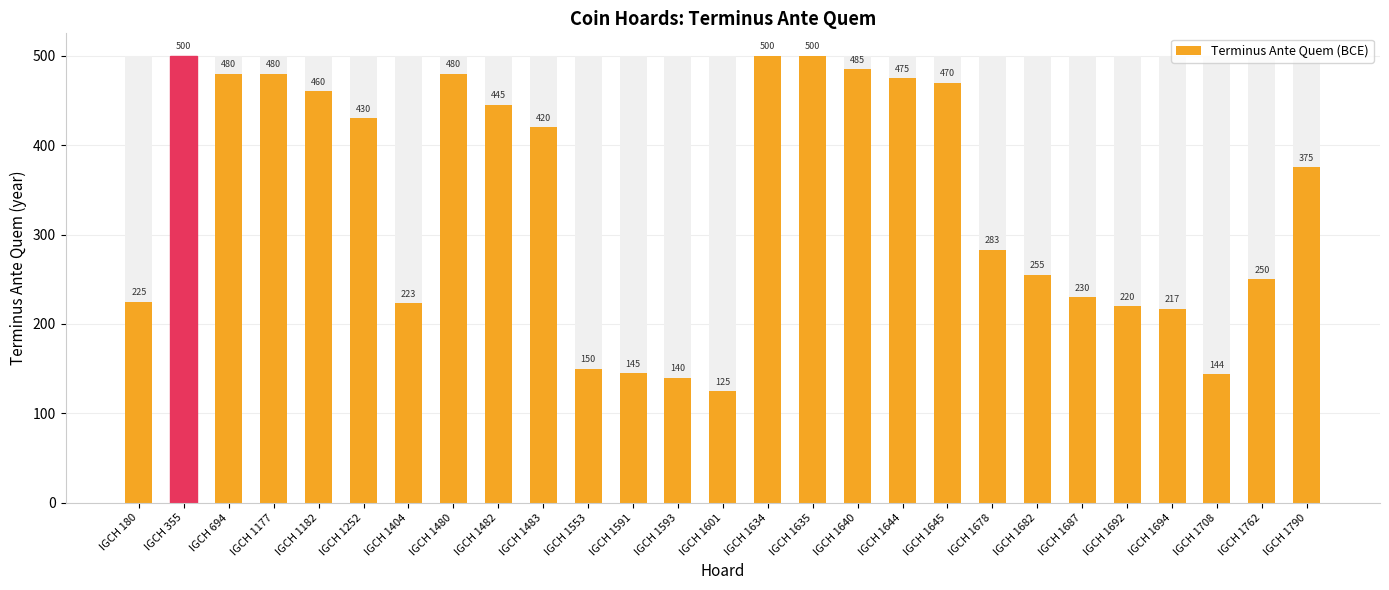

Rank the categories by value from highest to lowest.

IGCH 355, IGCH 1634, IGCH 1635, IGCH 1640, IGCH 694, IGCH 1177, IGCH 1480, IGCH 1644, IGCH 1645, IGCH 1182, IGCH 1482, IGCH 1252, IGCH 1483, IGCH 1790, IGCH 1678, IGCH 1682, IGCH 1762, IGCH 1687, IGCH 180, IGCH 1404, IGCH 1692, IGCH 1694, IGCH 1553, IGCH 1591, IGCH 1708, IGCH 1593, IGCH 1601